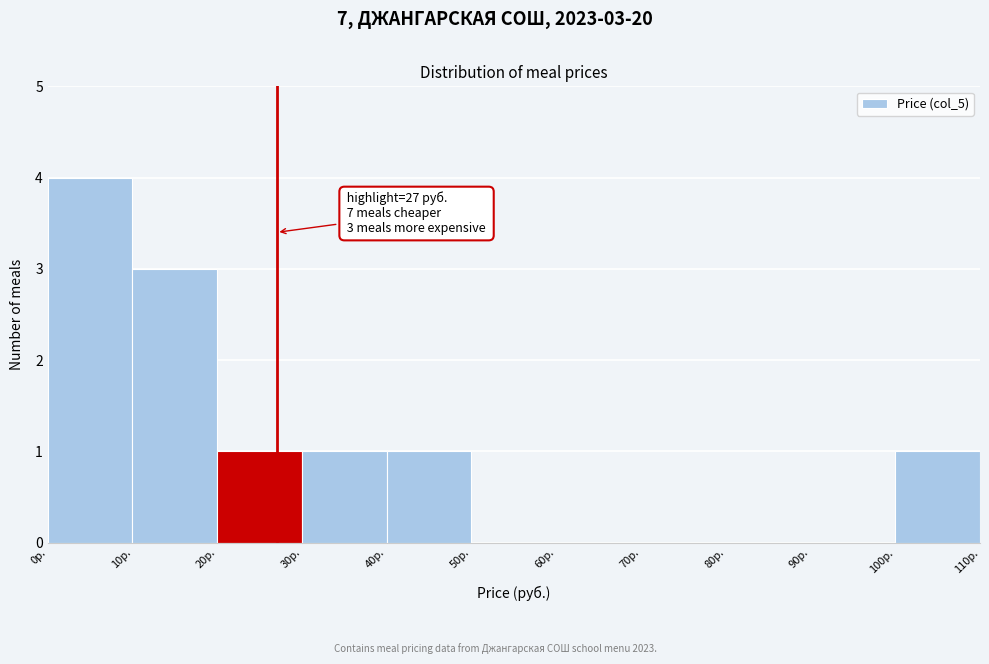

Over which range of the x-axis is the bar tallest?

0 to 10